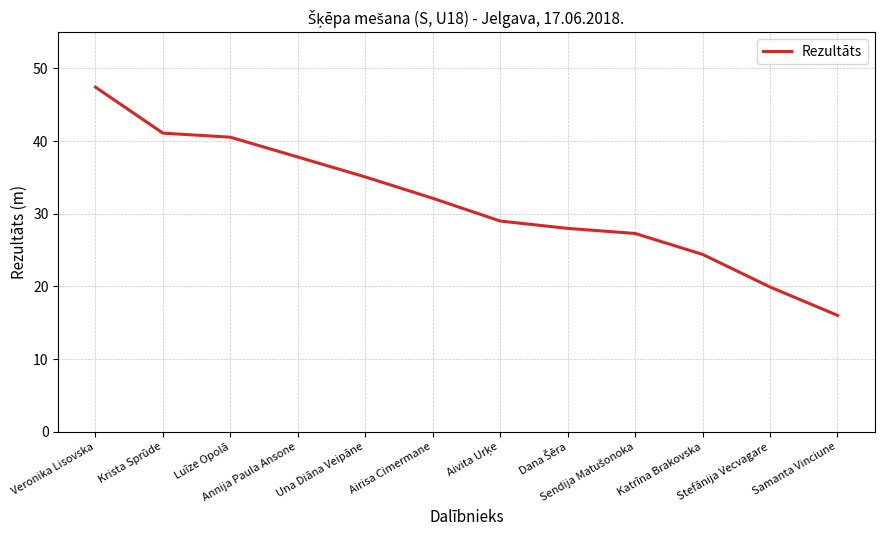

What is the greatest value displayed?

47.4